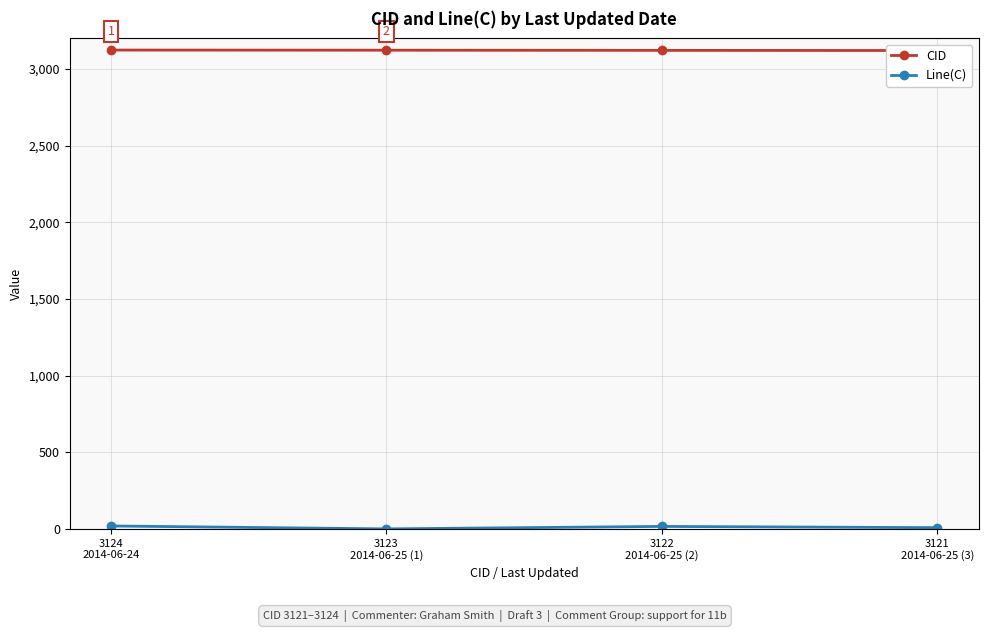

Which has a higher value, 3124
2014-06-24 or 3121
2014-06-25 (3)?

3124
2014-06-24